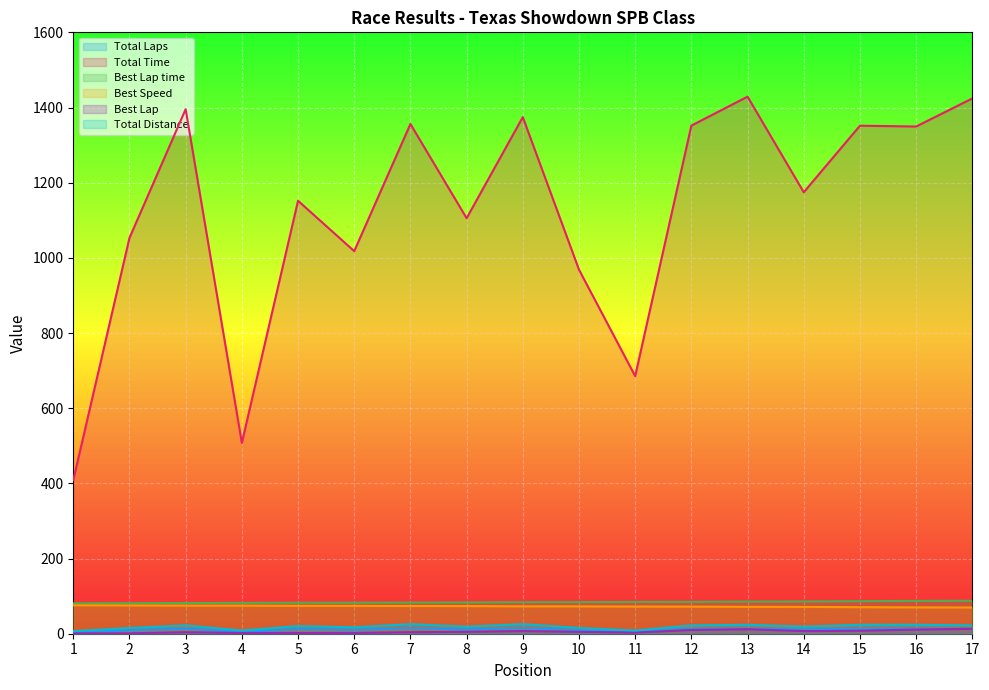

What are all the series names shown in the legend?

Total Laps, Total Time, Best Lap time, Best Speed, Best Lap, Total Distance